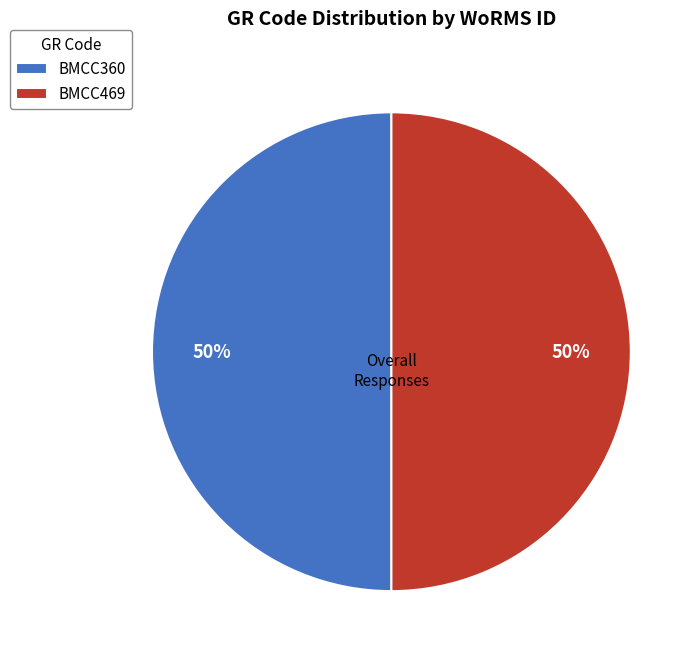

The BMCC360 slice represents 50% of the pie. True or false?

True